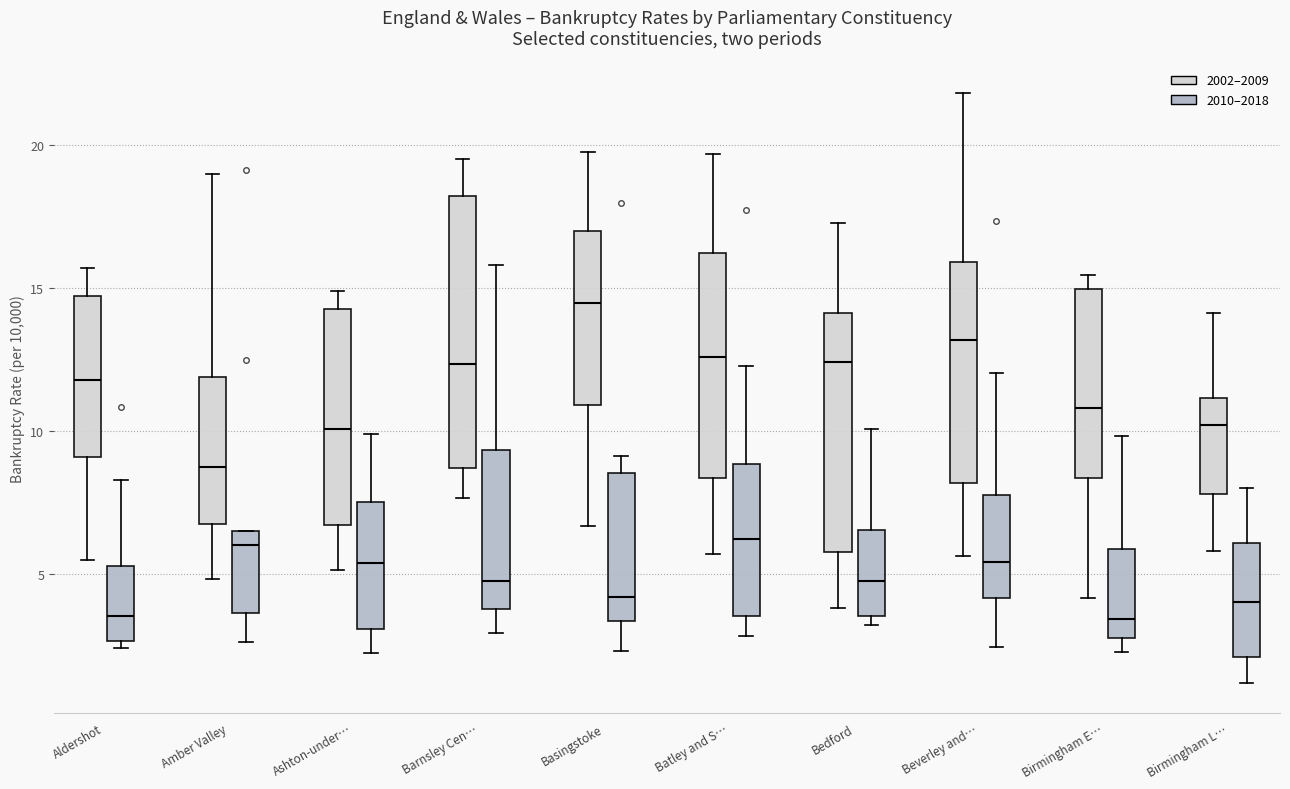

Reading left to right, transcribe this box plot: for each box, give where its median line is, the range the box spans, and where its two whiskers end, as read against the y-axis. The values are not printed on the chart, so give them approximately, as read against the axis.

Aldershot (2002–2009): median 12.0, box 9.0 to 14.5, whiskers 5.5 to 15.5
Aldershot (2010–2018): median 3.5, box 2.5 to 5.5, whiskers 2.5 (just below the box's lower edge) to 8.5
Amber Valley (2002–2009): median 8.5, box 6.5 to 12.0, whiskers 5.0 to 19.0
Amber Valley (2010–2018): median 6.0, box 3.5 to 6.5, whiskers 2.5 to 6.5
Ashton-under… (2002–2009): median 10.0, box 6.5 to 14.5, whiskers 5.0 to 15.0
Ashton-under… (2010–2018): median 5.5, box 3.0 to 7.5, whiskers 2.0 to 10.0
Barnsley Cen… (2002–2009): median 12.5, box 8.5 to 18.0, whiskers 7.5 to 19.5
Barnsley Cen… (2010–2018): median 5.0, box 4.0 to 9.5, whiskers 3.0 to 16.0
Basingstoke (2002–2009): median 14.5, box 11.0 to 17.0, whiskers 6.5 to 20.0
Basingstoke (2010–2018): median 4.0, box 3.5 to 8.5, whiskers 2.5 to 9.0
Batley and S… (2002–2009): median 12.5, box 8.5 to 16.0, whiskers 5.5 to 19.5
Batley and S… (2010–2018): median 6.0, box 3.5 to 9.0, whiskers 3.0 to 12.5
Bedford (2002–2009): median 12.5, box 6.0 to 14.0, whiskers 4.0 to 17.5
Bedford (2010–2018): median 4.5, box 3.5 to 6.5, whiskers 3.0 to 10.0
Beverley and… (2002–2009): median 13.0, box 8.0 to 16.0, whiskers 5.5 to 22.0
Beverley and… (2010–2018): median 5.5, box 4.0 to 8.0, whiskers 2.5 to 12.0
Birmingham E… (2002–2009): median 11.0, box 8.5 to 15.0, whiskers 4.0 to 15.5
Birmingham E… (2010–2018): median 3.5, box 3.0 to 6.0, whiskers 2.5 to 10.0
Birmingham L… (2002–2009): median 10.0, box 8.0 to 11.0, whiskers 6.0 to 14.0
Birmingham L… (2010–2018): median 4.0, box 2.0 to 6.0, whiskers 1.0 to 8.0